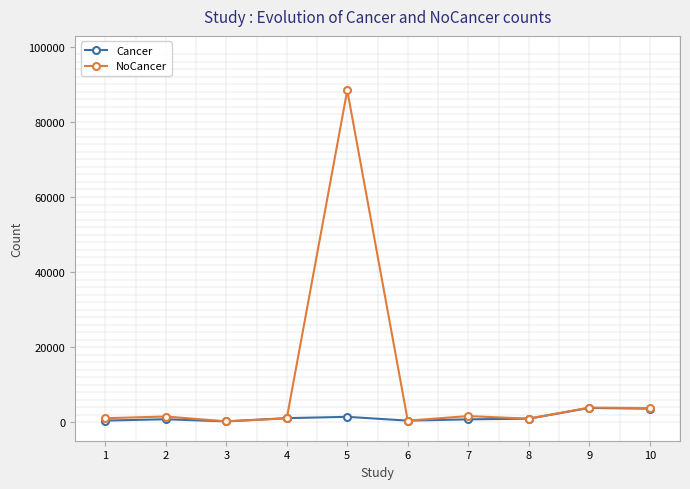

Is this an area chart (filled region under the line)?

No